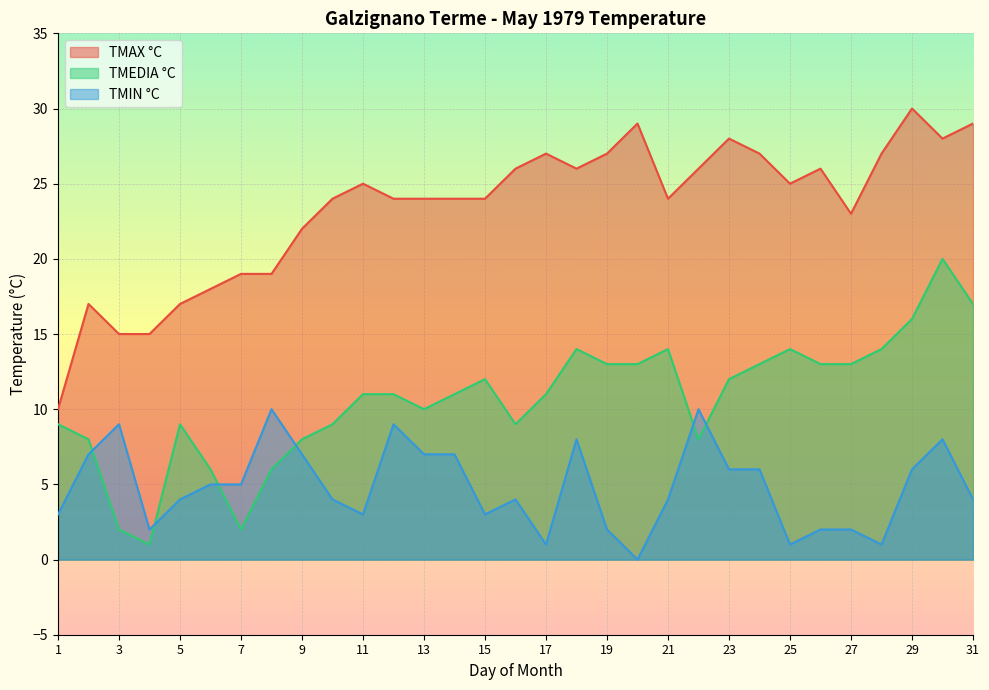

Where is TMAX °C nearest to the value 20?

7